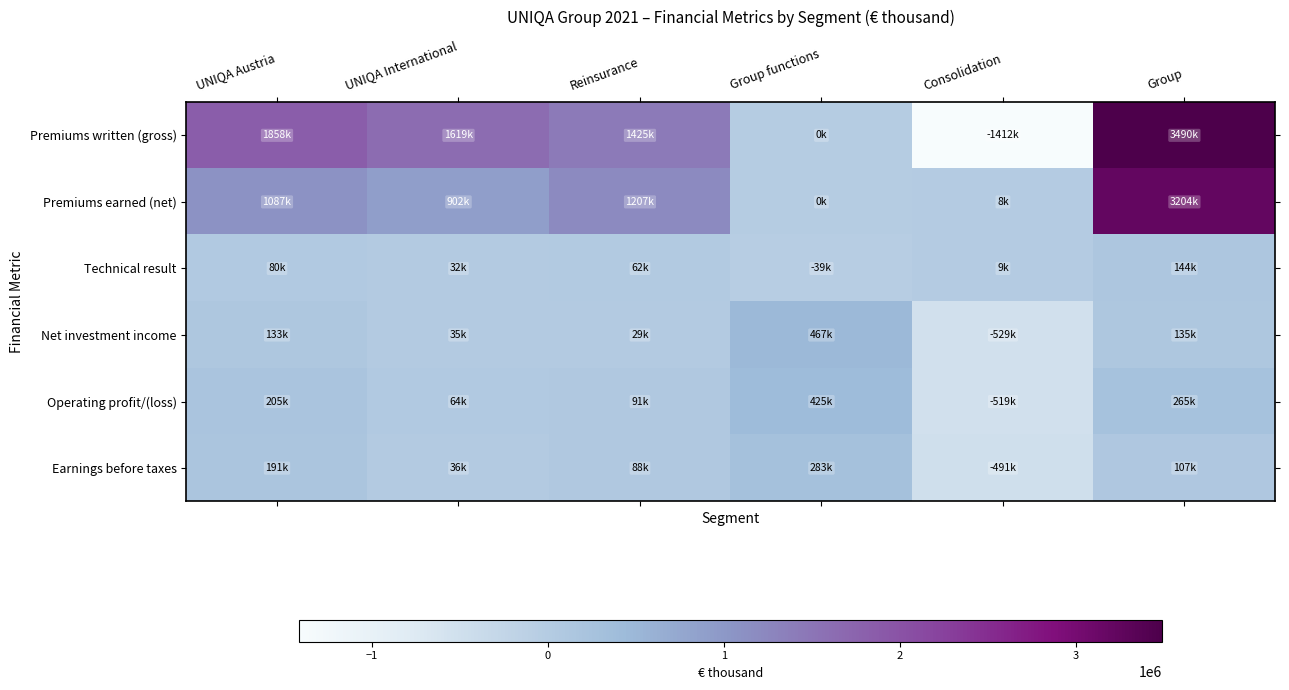

What is the total value across all series at Consolidation?

-2932993